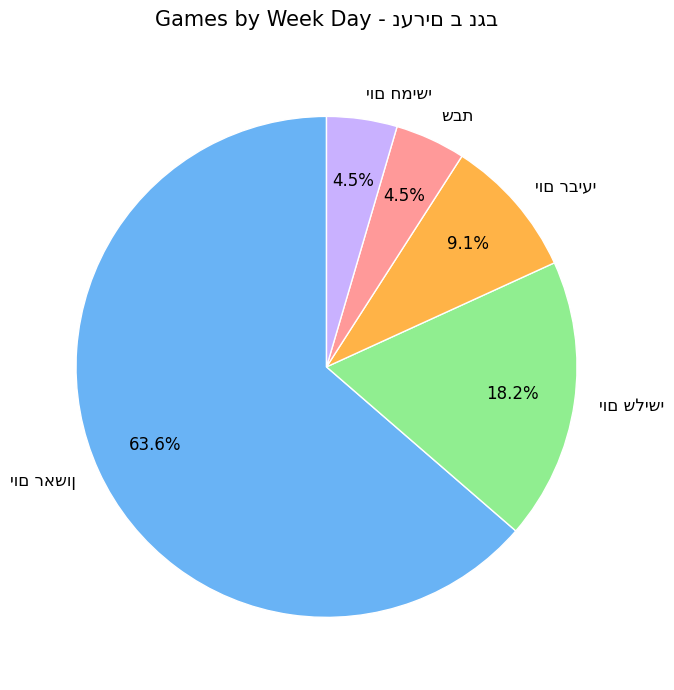

Approximately how many times larger is the value at יום חמישי compared to יום רביעי?

0.5